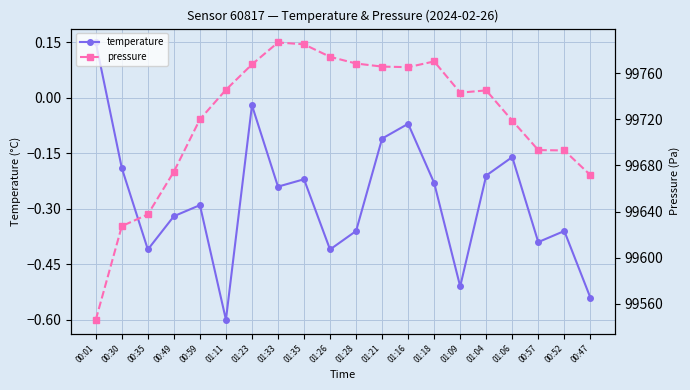

Is this an area chart (filled region under the line)?

No